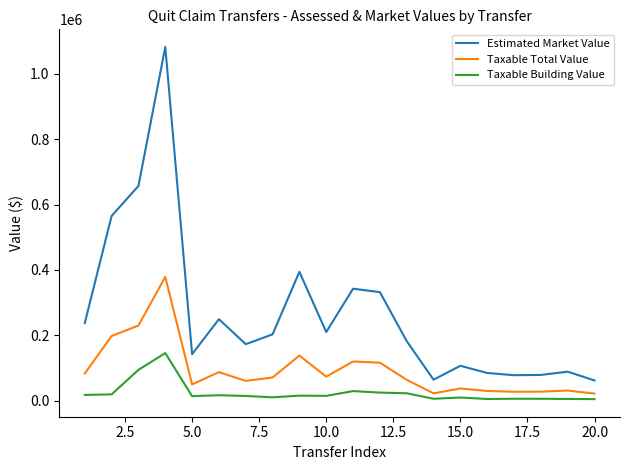

What are all the series names shown in the legend?

Estimated Market Value, Taxable Total Value, Taxable Building Value